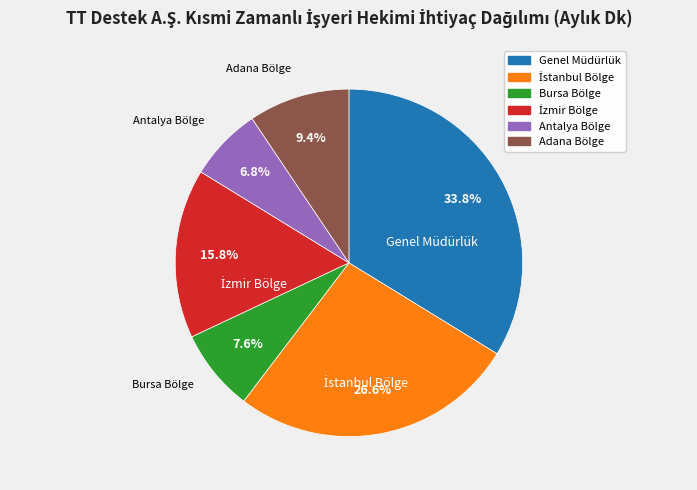

Which category has the biggest portion of the pie?

Genel Müdürlük